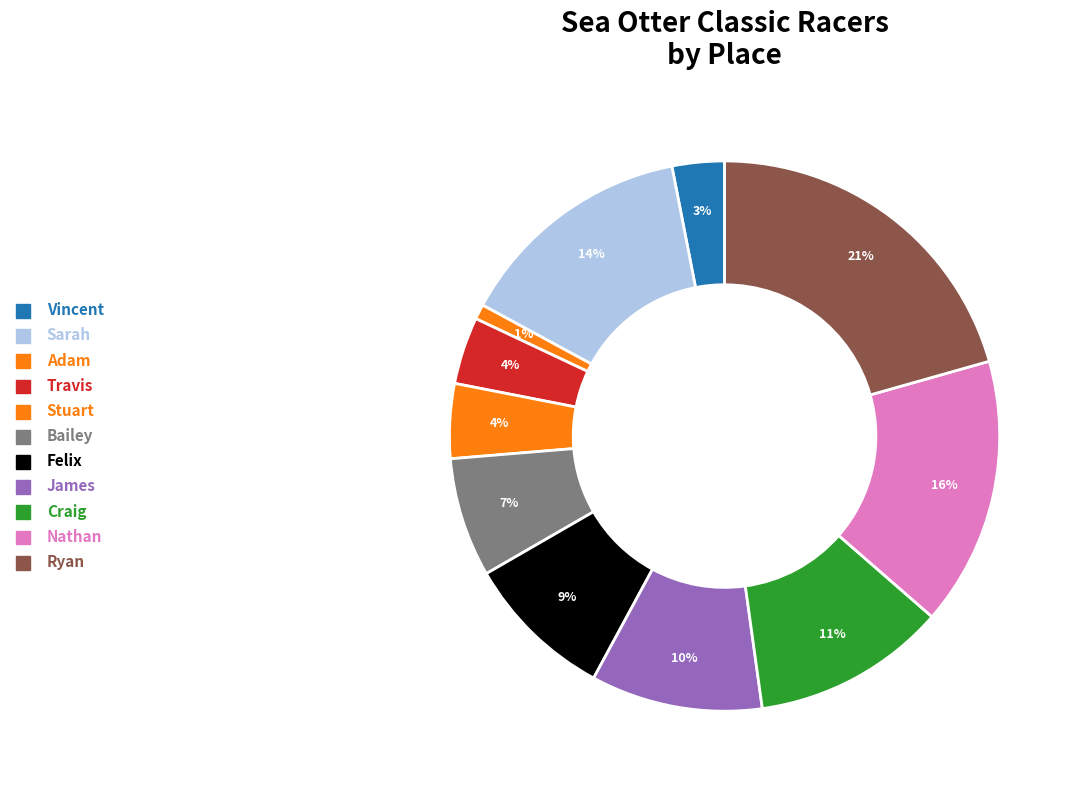

Rank the categories by value from highest to lowest.

Ryan, Nathan, Sarah, Craig, James, Felix, Bailey, Stuart, Travis, Vincent, Adam